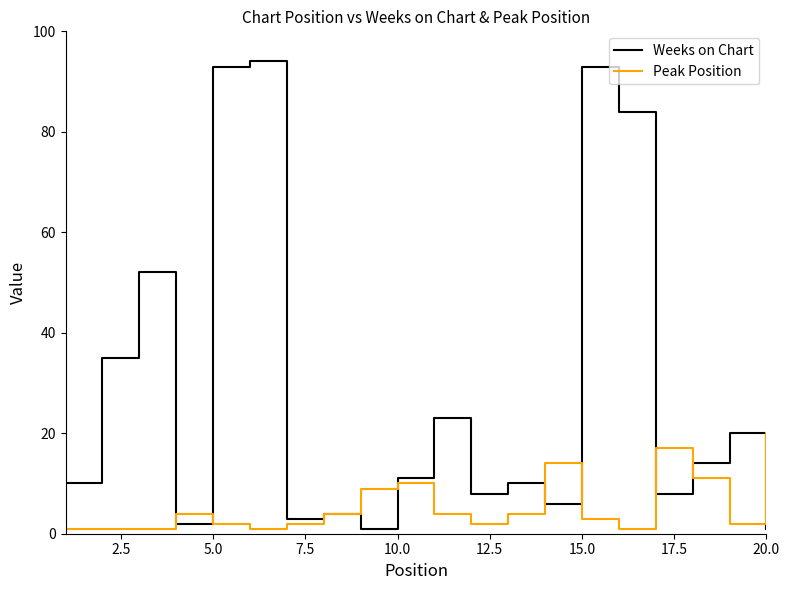

Which series has the largest total across all categories?

Weeks on Chart